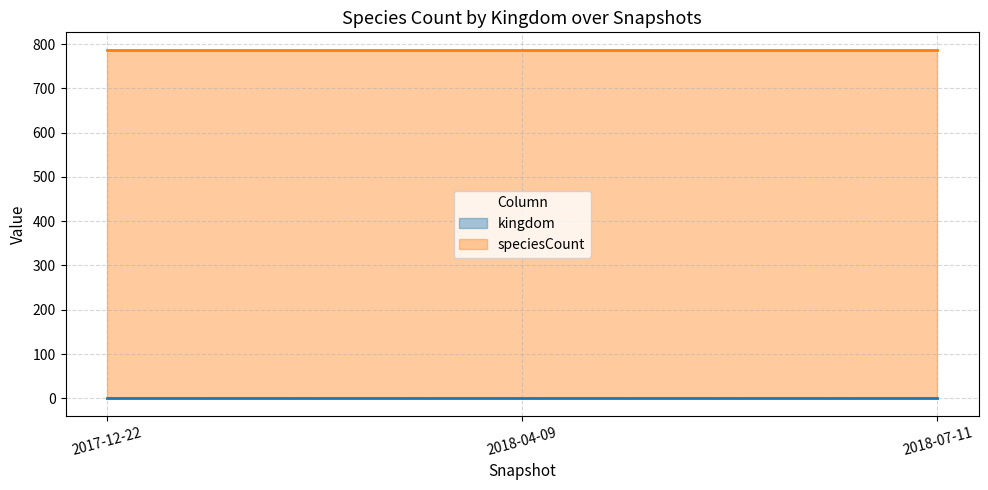

Count the number of categories in the chart.

3